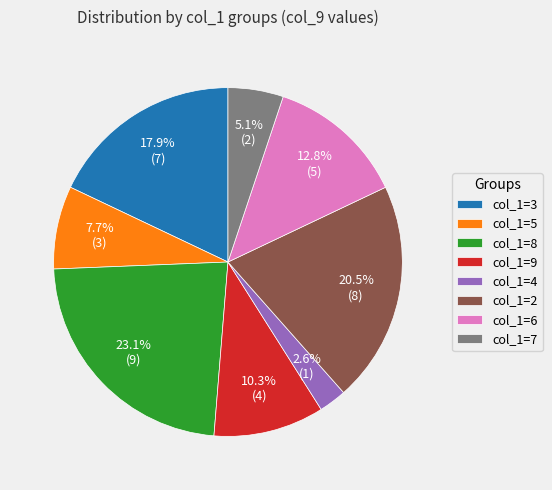

Is the sum of col_1=5 and col_1=4 greater than half?

No